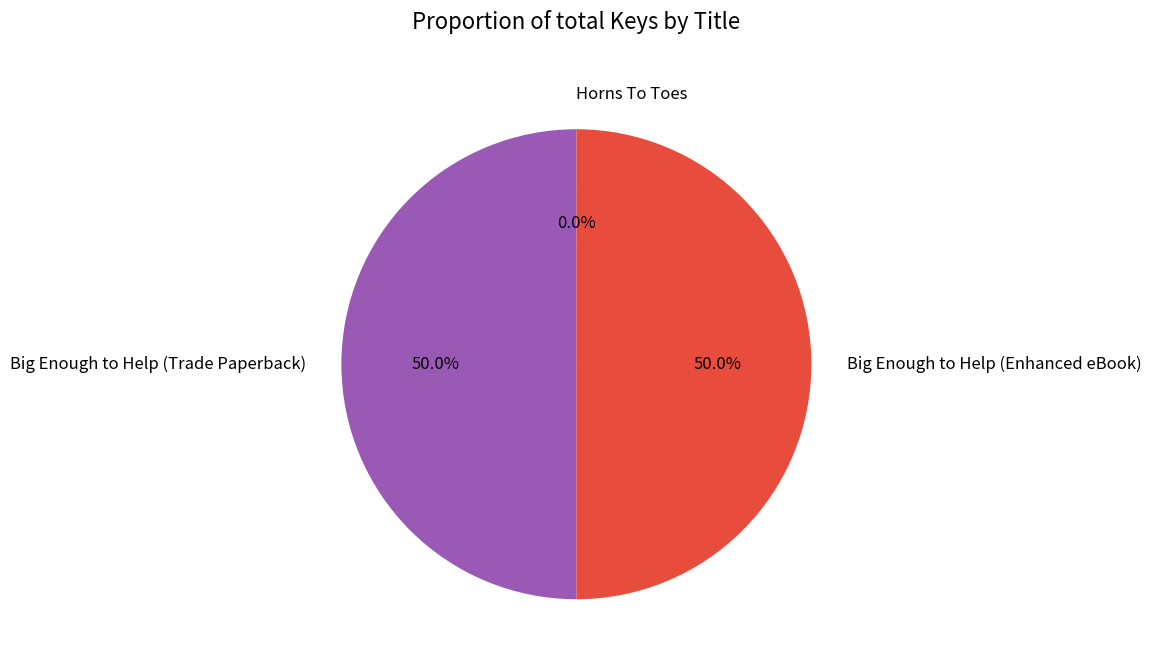

The Big Enough to Help (Enhanced eBook) slice represents 50% of the pie. True or false?

True